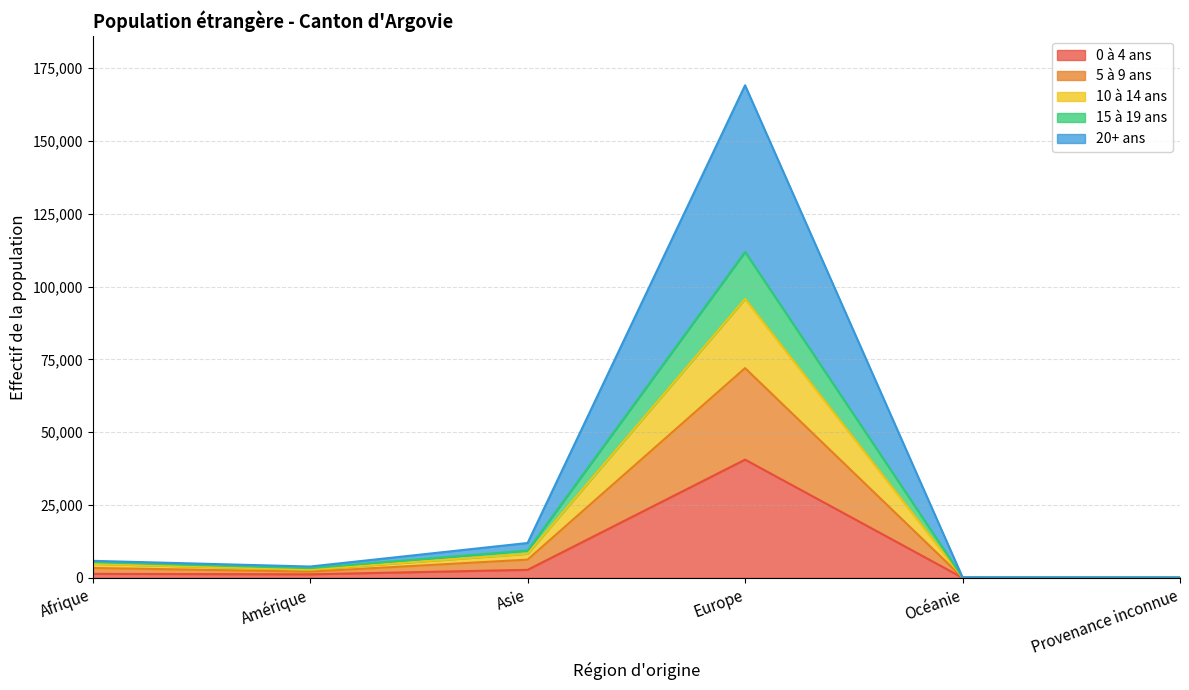

What is the sum of the 0 à 4 ans values at Provenance inconnue and Amérique?

1244